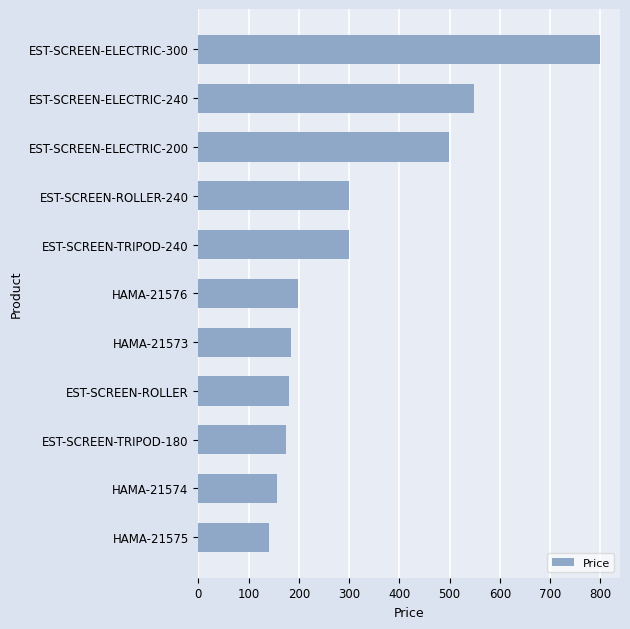

The chart shows a value of 44.0 at EST-SCREEN-TRIPOD-180. True or false?

False